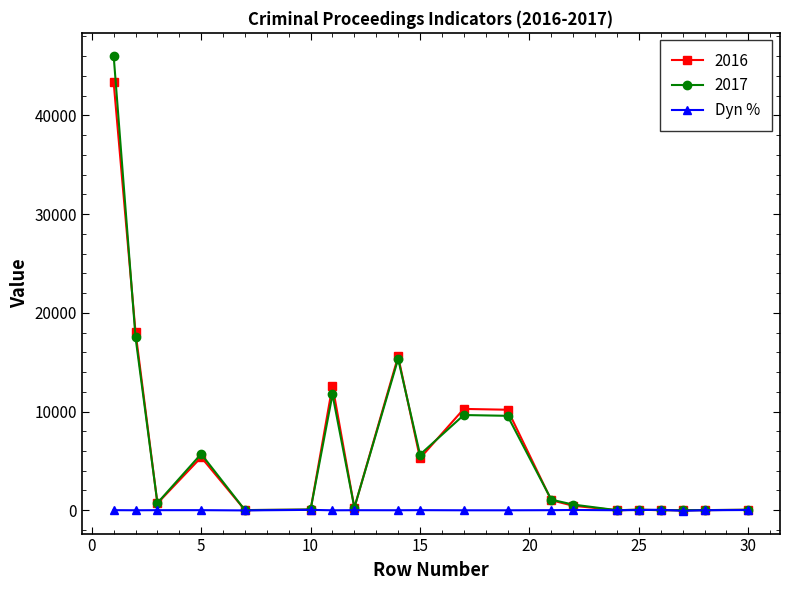

What is the value of the 2016 point at the 13th from the left?

1015.0